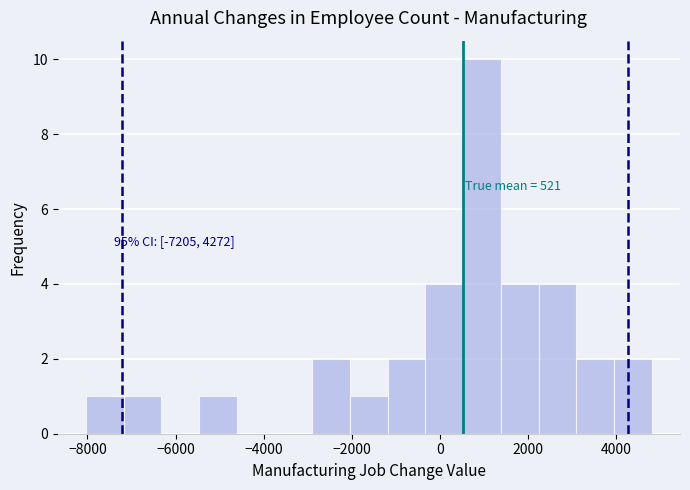

Over which range of the x-axis is the bar tallest?

600 to 1400